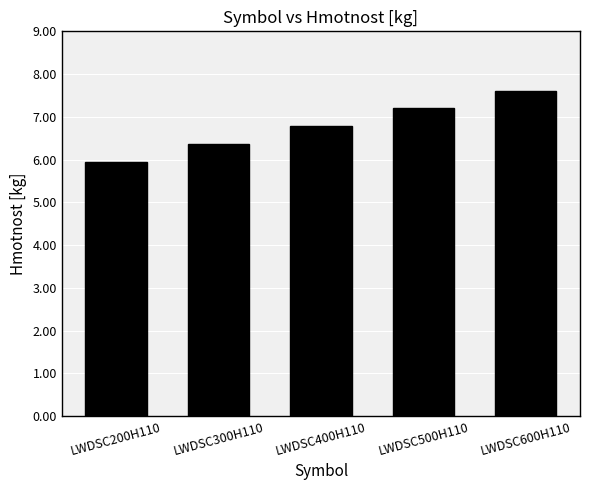

Between LWDSC500H110 and LWDSC200H110, which is larger?

LWDSC500H110